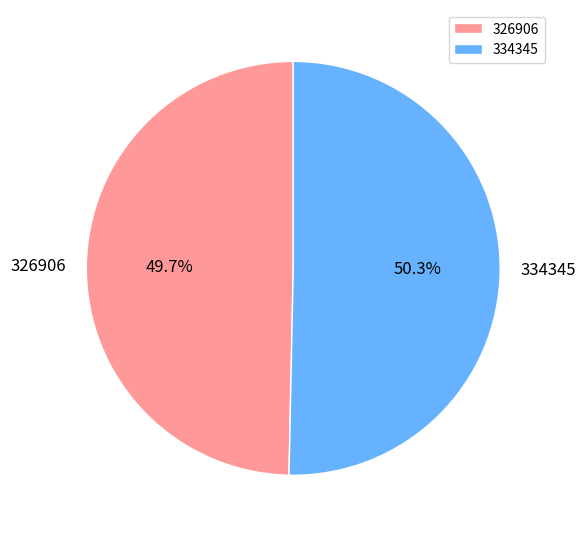

To the nearest percent, what is the difference between the 334345 and 326906 slice percentages?

1%